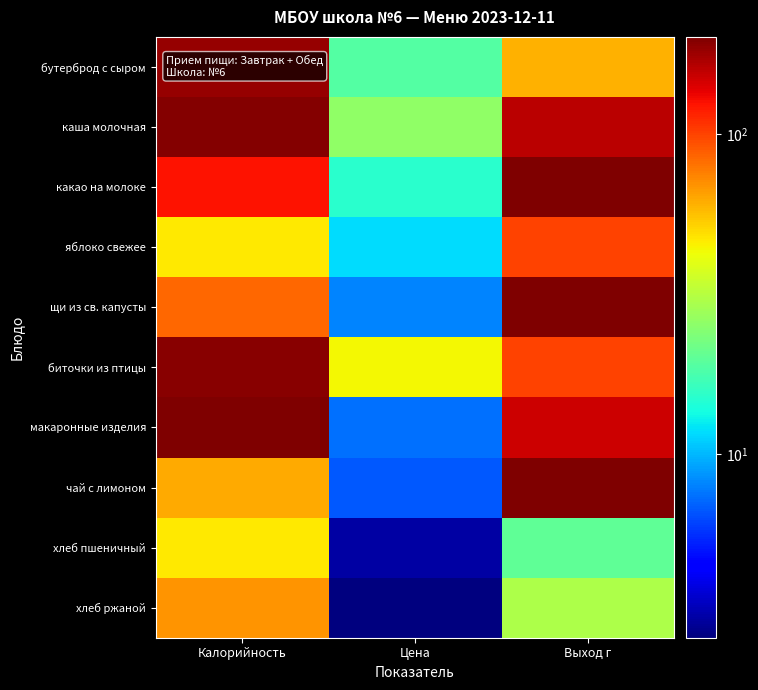

Reading left to right, extract all data points from this chart.

бутерброд с сыром: Калорийность=185.1	Цена=18.8	Выход г=60.0
каша молочная: Калорийность=198.1	Цена=26.1	Выход г=160.0
какао на молоке: Калорийность=125.1	Цена=15.0	Выход г=200.0
яблоко свежее: Калорийность=47.0	Цена=11.7	Выход г=100.0
щи из св. капусты: Калорийность=84.5	Цена=8.0	Выход г=200.0
биточки из птицы: Калорийность=192.9	Цена=43.7	Выход г=100.0
макаронные изделия: Калорийность=201.9	Цена=7.5	Выход г=150.0
чай с лимоном: Калорийность=62.0	Цена=6.7	Выход г=200.0
хлеб пшеничный: Калорийность=46.8	Цена=3.1	Выход г=20.0
хлеб ржаной: Калорийность=69.0	Цена=2.7	Выход г=30.0